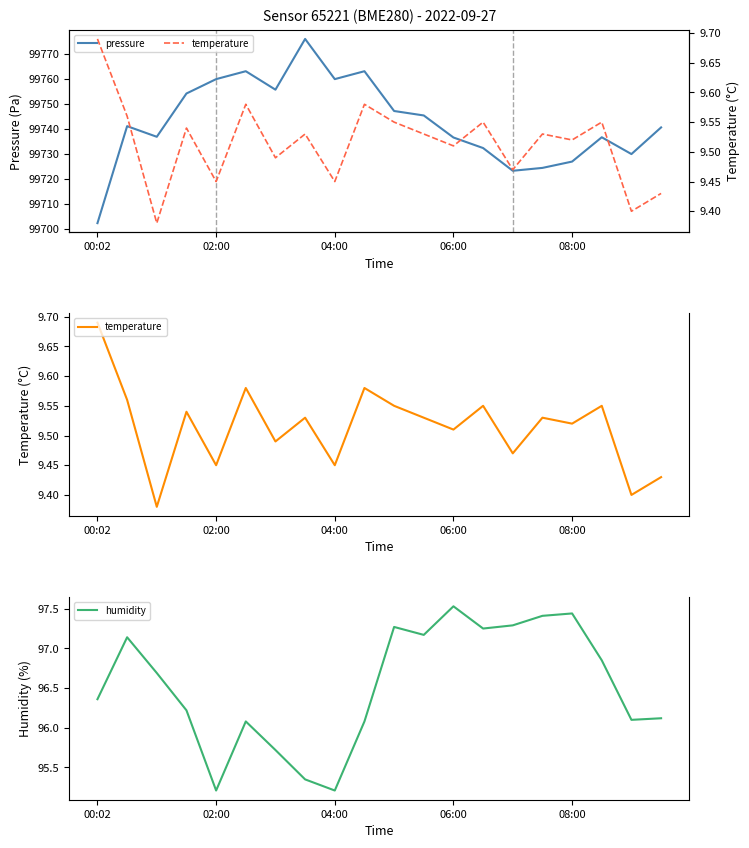

Which category has the highest value in the humidity series?

06:00